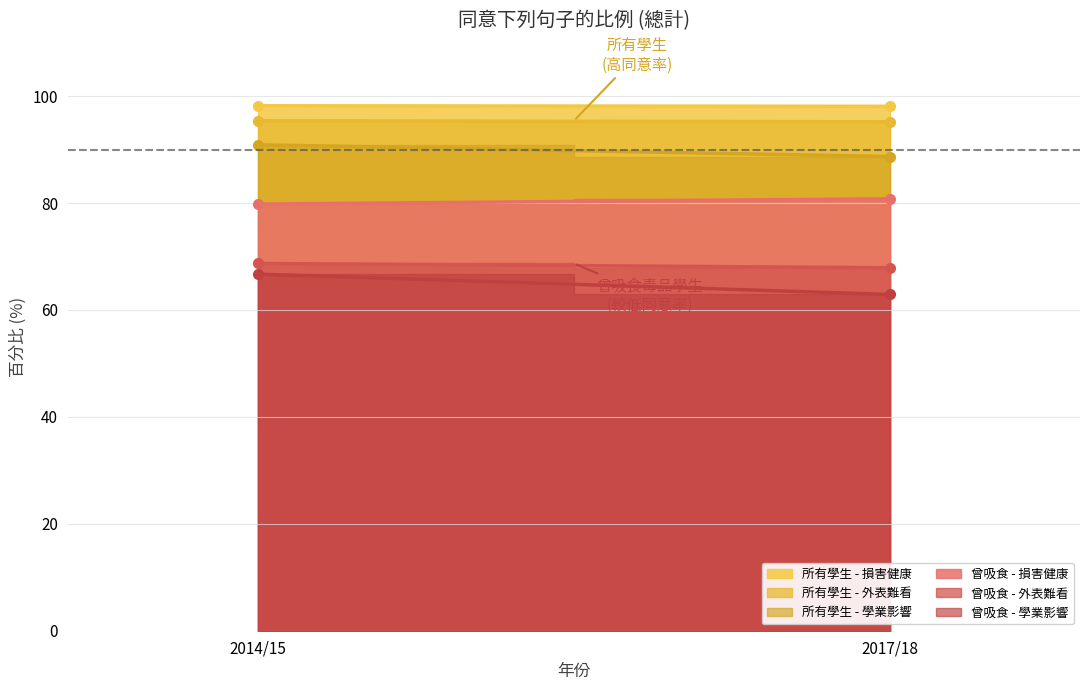

Reading left to right, transcribe all the data shown in this chart.

所有學生 - 損害健康: 98.2	98.1
所有學生 - 外表難看: 95.4	95.2
所有學生 - 學業影響: 90.9	88.7
曾吸食 - 損害健康: 79.8	80.8
曾吸食 - 外表難看: 68.7	67.9
曾吸食 - 學業影響: 66.7	62.9